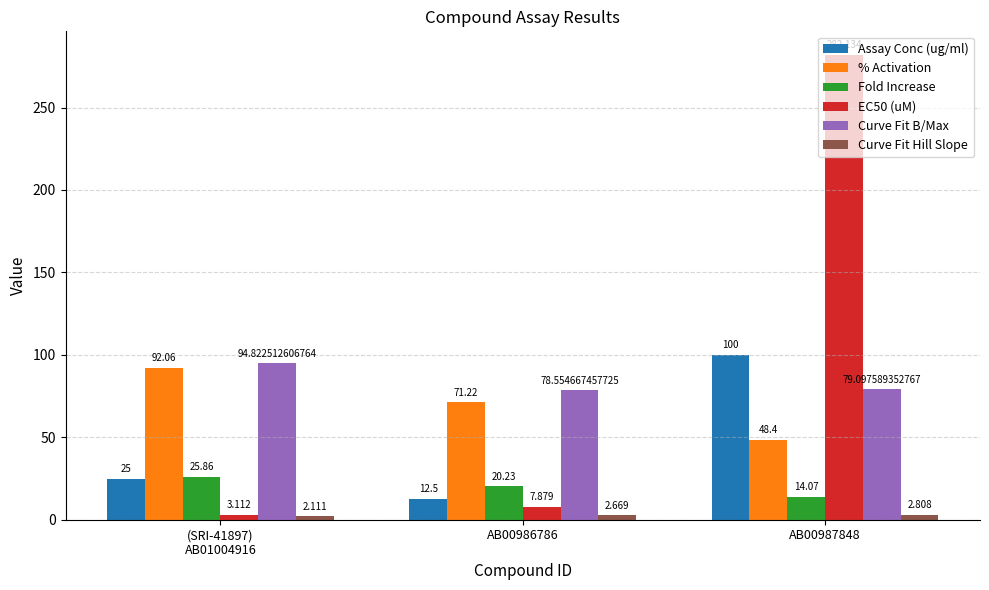

What is the value of the EC50 (uM) bar at the 2nd from the left?

7.9